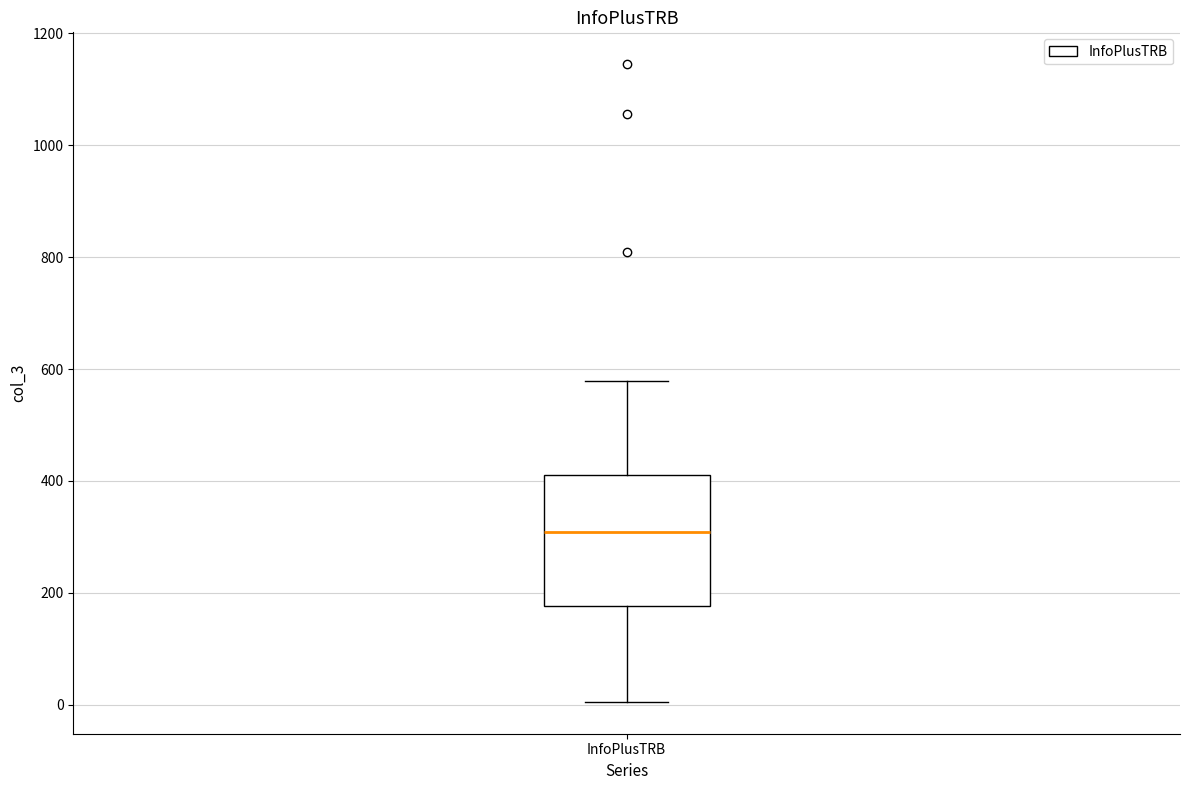

Transcribe this box plot: give where the median line is, the range the box spans, and where the two whiskers end, as read against the y-axis. The values are not printed on the chart, so give them approximately, as read against the axis.

median 300, box 180 to 420, whiskers 0 to 580